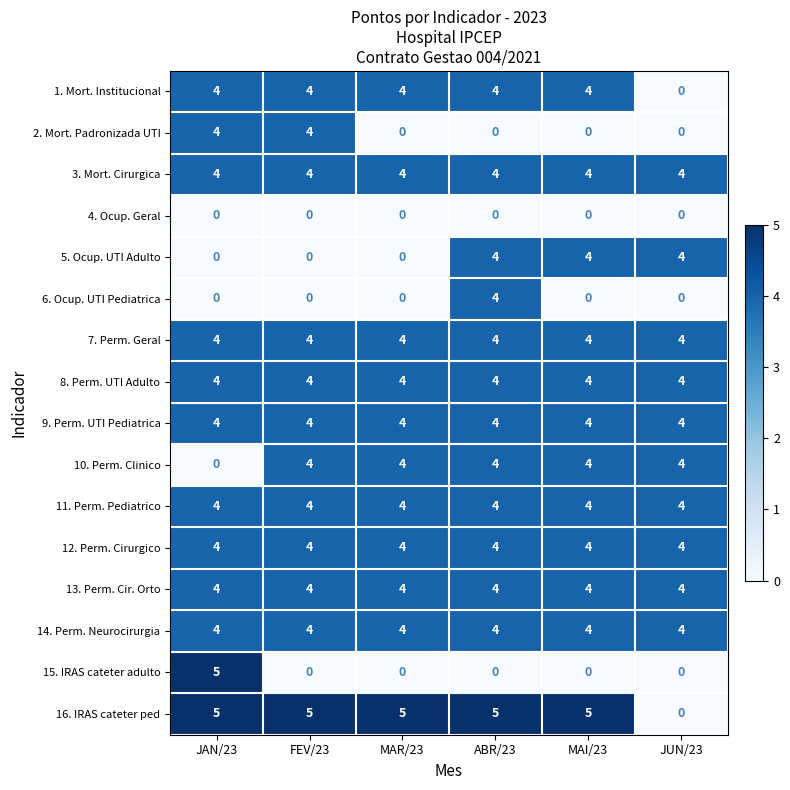

Between ABR/23 and JUN/23, which series saw the biggest shift?

16. IRAS cateter ped